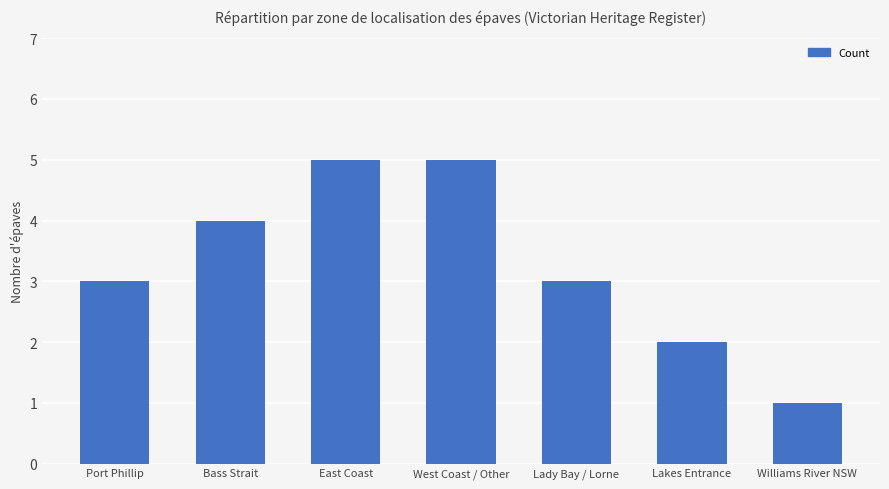

What is the label of the 6th bar from the right?

Bass Strait